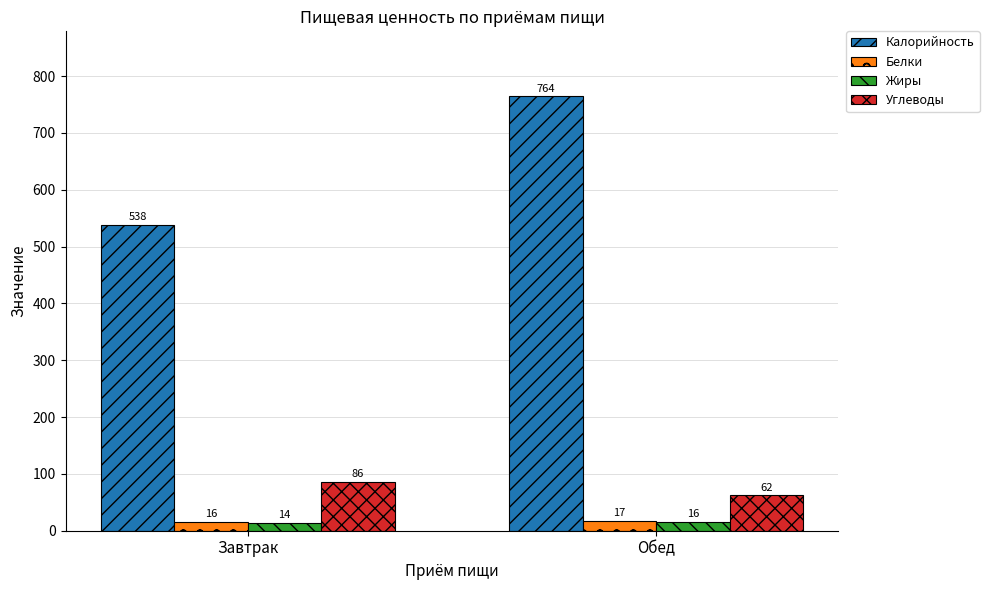

Reading left to right, what are all the values shown in this chart?

Калорийность: 538	764
Белки: 16	17
Жиры: 14	16
Углеводы: 86	62